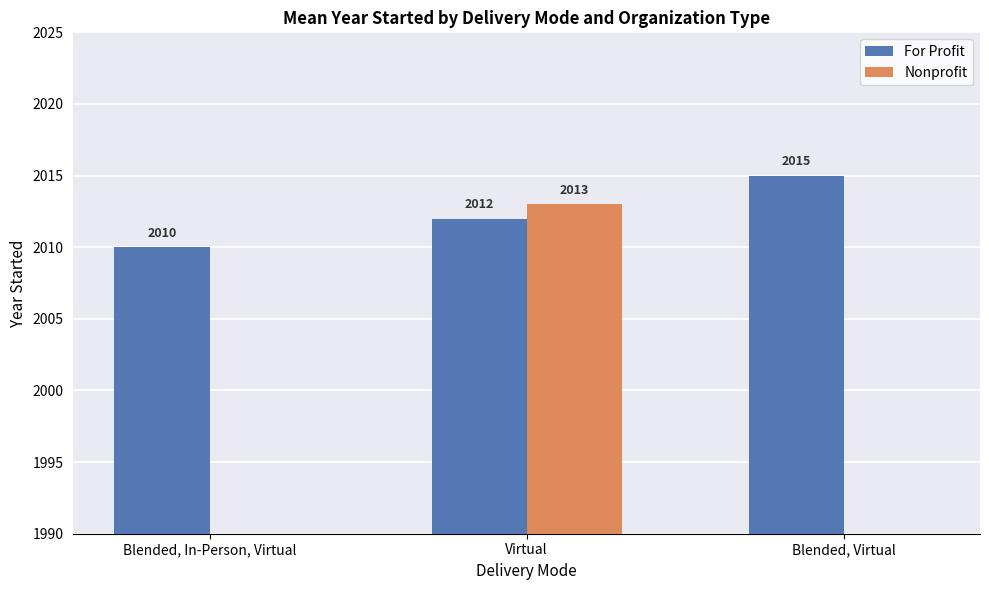

At which category is the sum across all series the highest?

Virtual